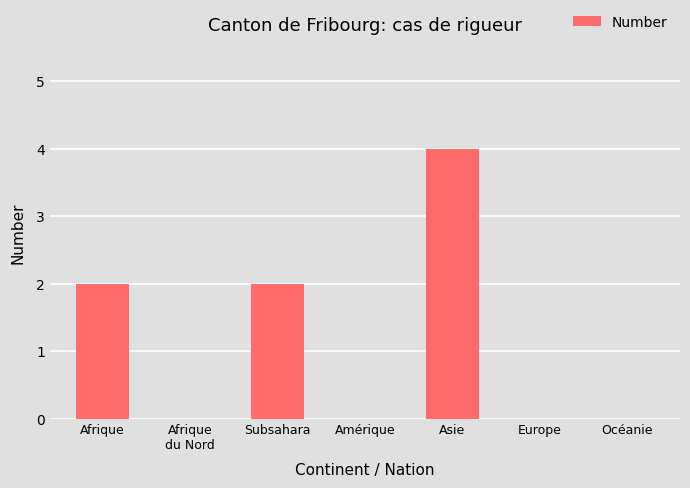

Reading right to left, transcribe all the data shown in this chart.

Océanie=0	Europe=0	Asie=4	Amérique=0	Subsahara=2	Afrique
du Nord=0	Afrique=2